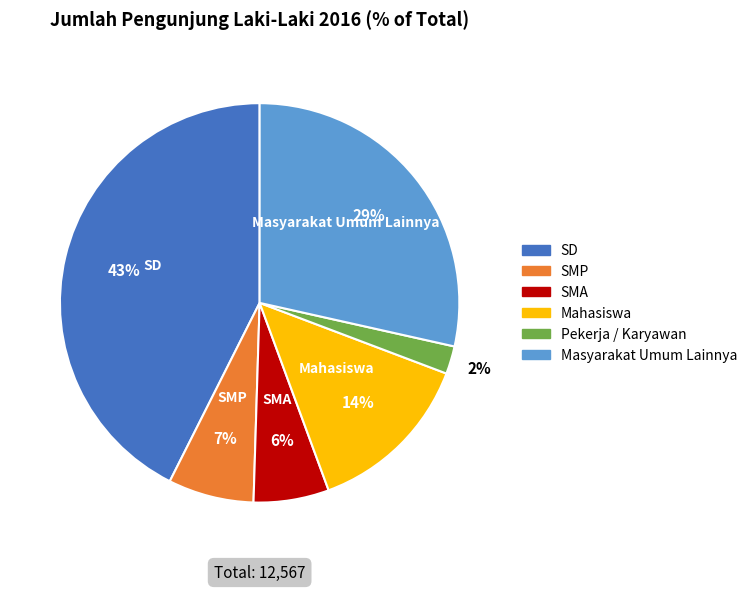

To the nearest percent, what portion does SD represent?

43%